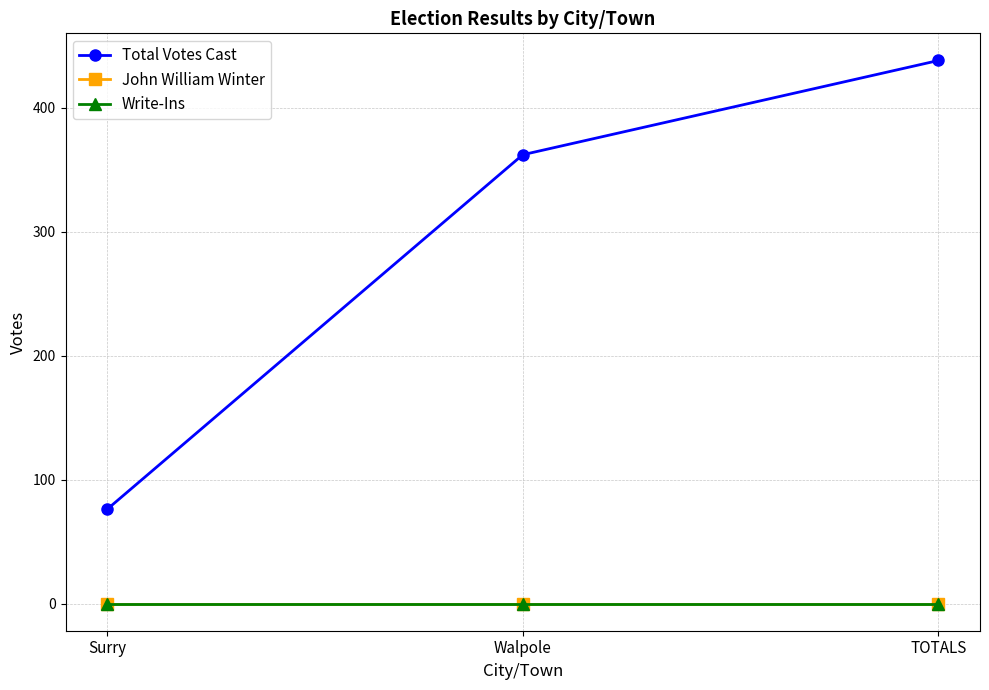

At which label is Write-Ins closest to 0?

Surry